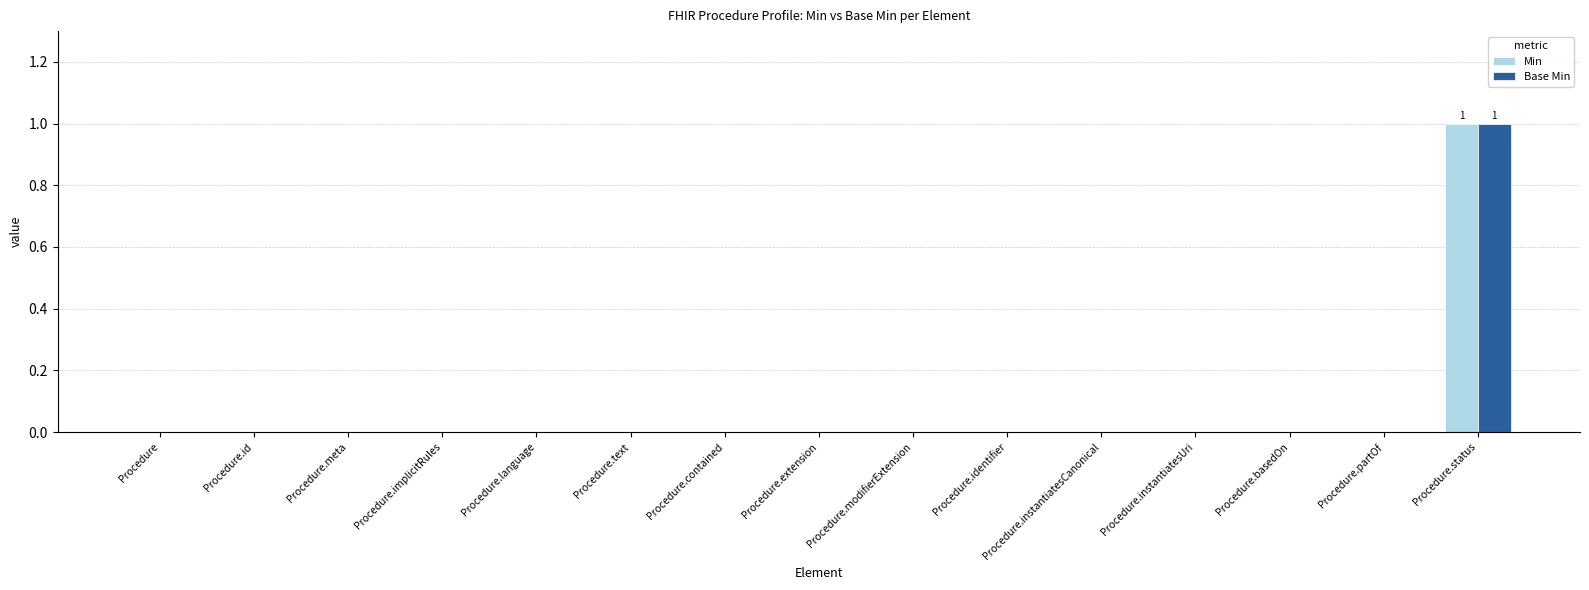

At which label does Min reach its peak?

Procedure.status